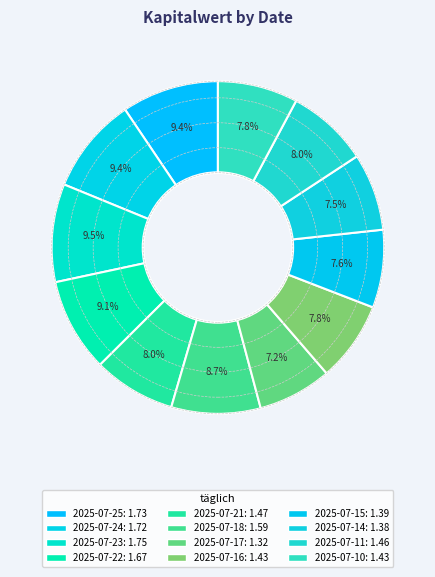

Which category has the smallest portion of the pie?

2025-07-17